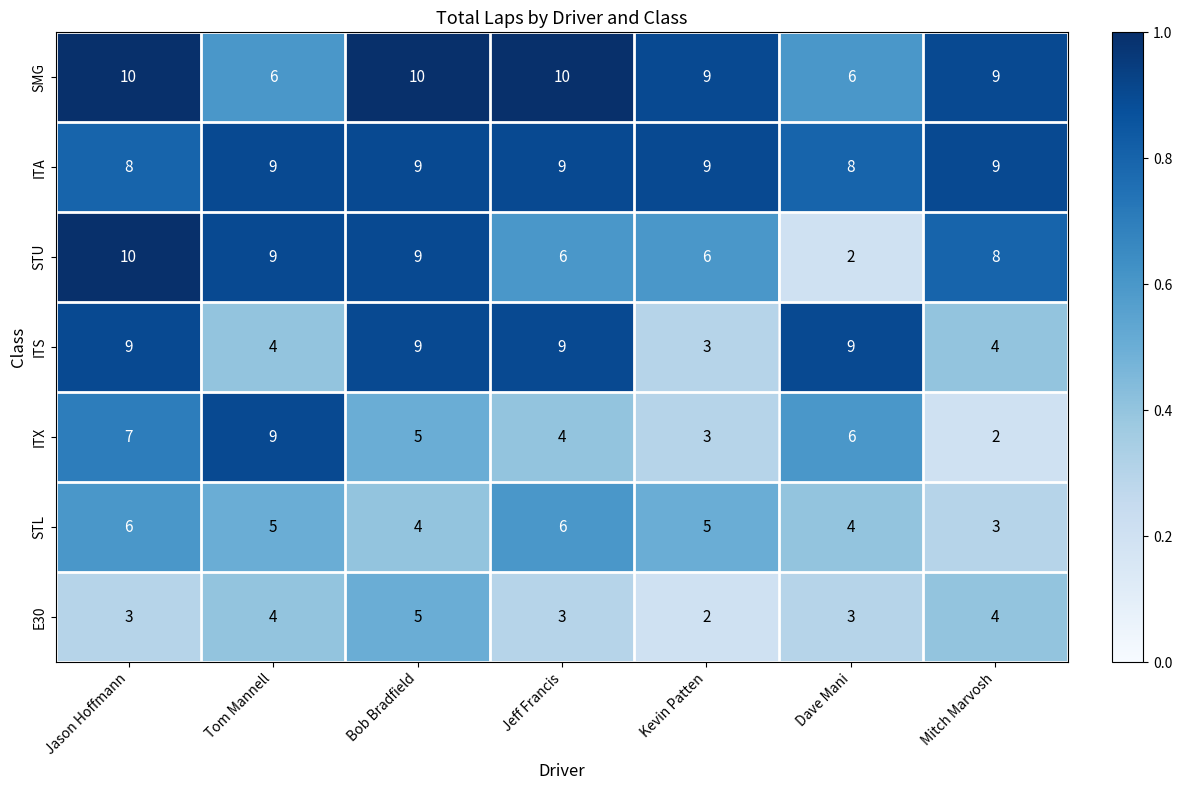

What is the sum of the E30 values at Tom Mannell and Mitch Marvosh?

8